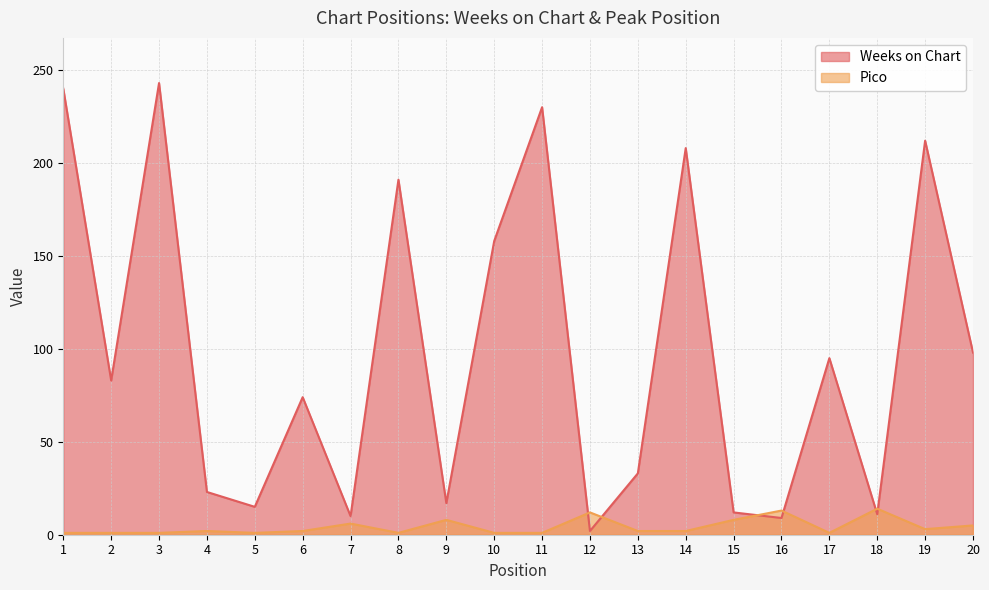

Which series changed the most between 5 and 7?

Weeks on Chart